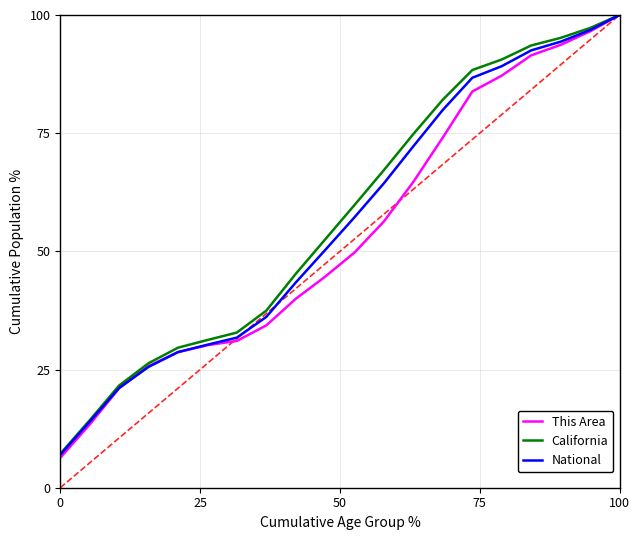

What is the greatest value displayed?

100.0